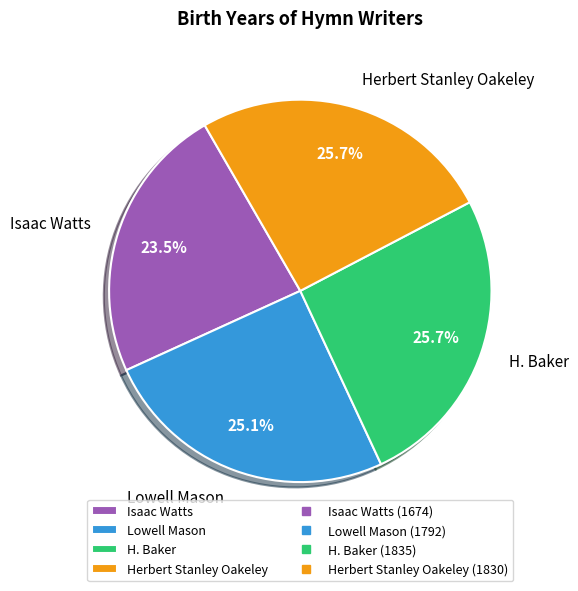

Is there any slice that represents more than half of the pie?

No